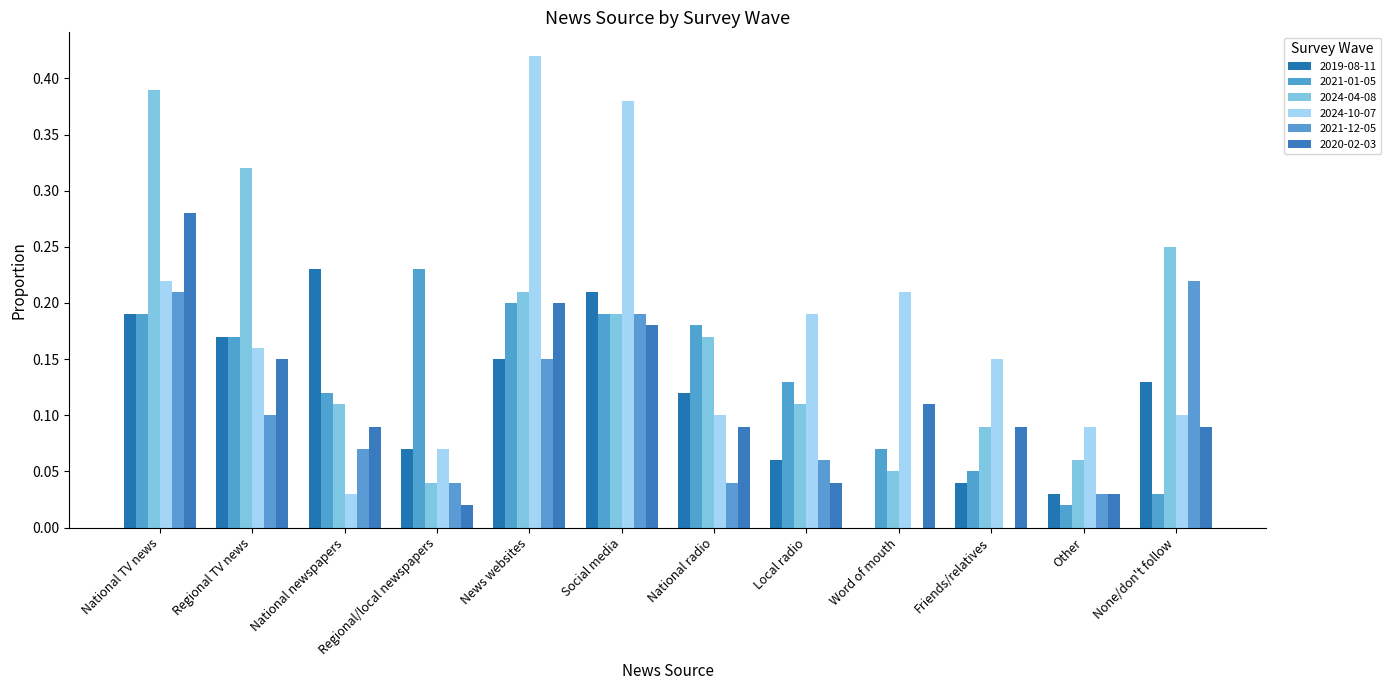

Which series has the largest total across all categories?

2024-10-07